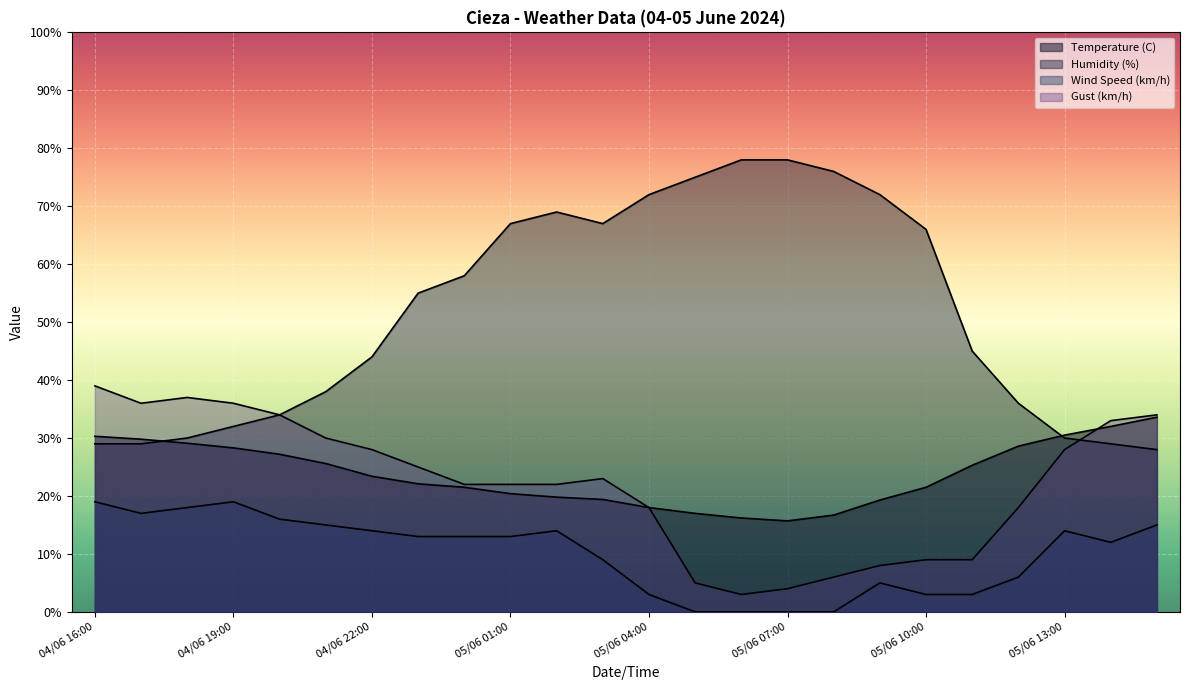

What is the label of the 12th point from the left?

05/06 03:00